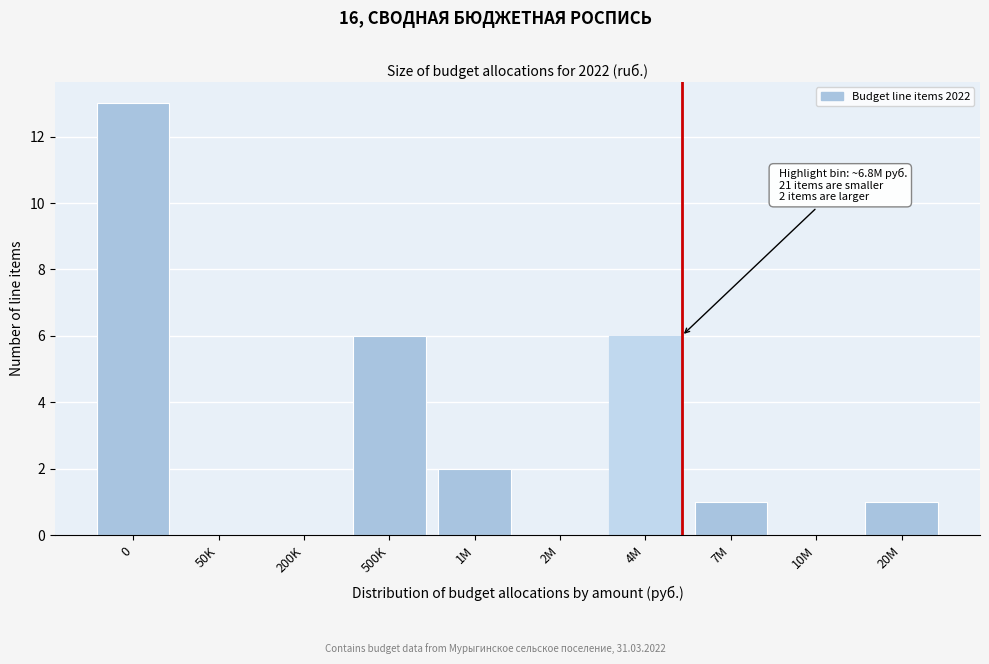

Reading left to right, extract all data points from this chart.

0=13	50K=0	200K=0	500K=6	1M=2	2M=0	4M=6	7M=1	10M=0	20M=1